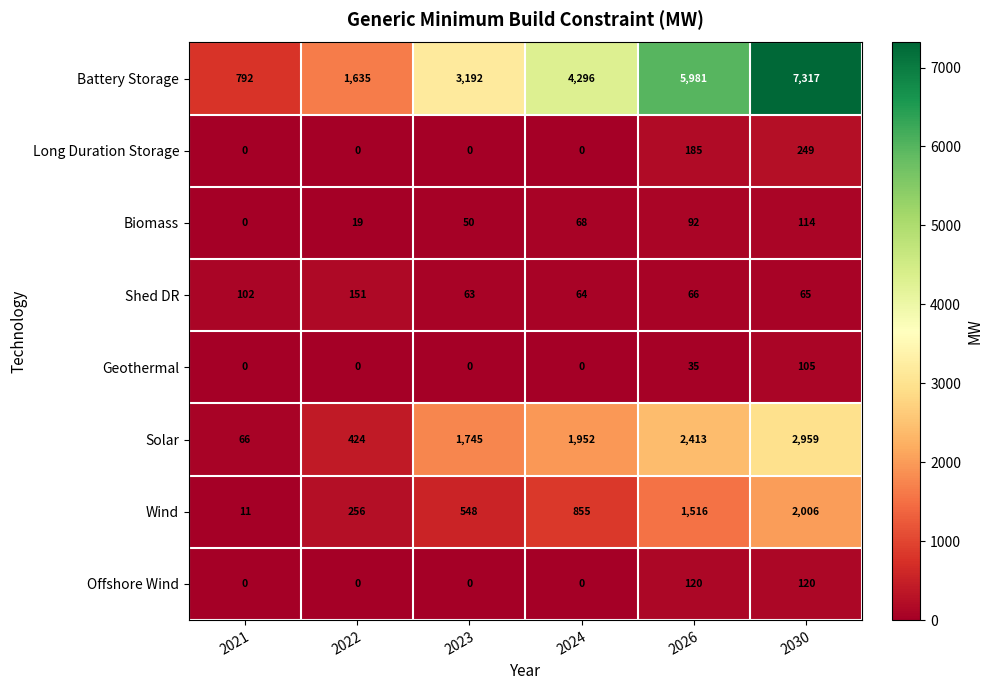

What is the difference between the highest and lowest values at 2026?

5946